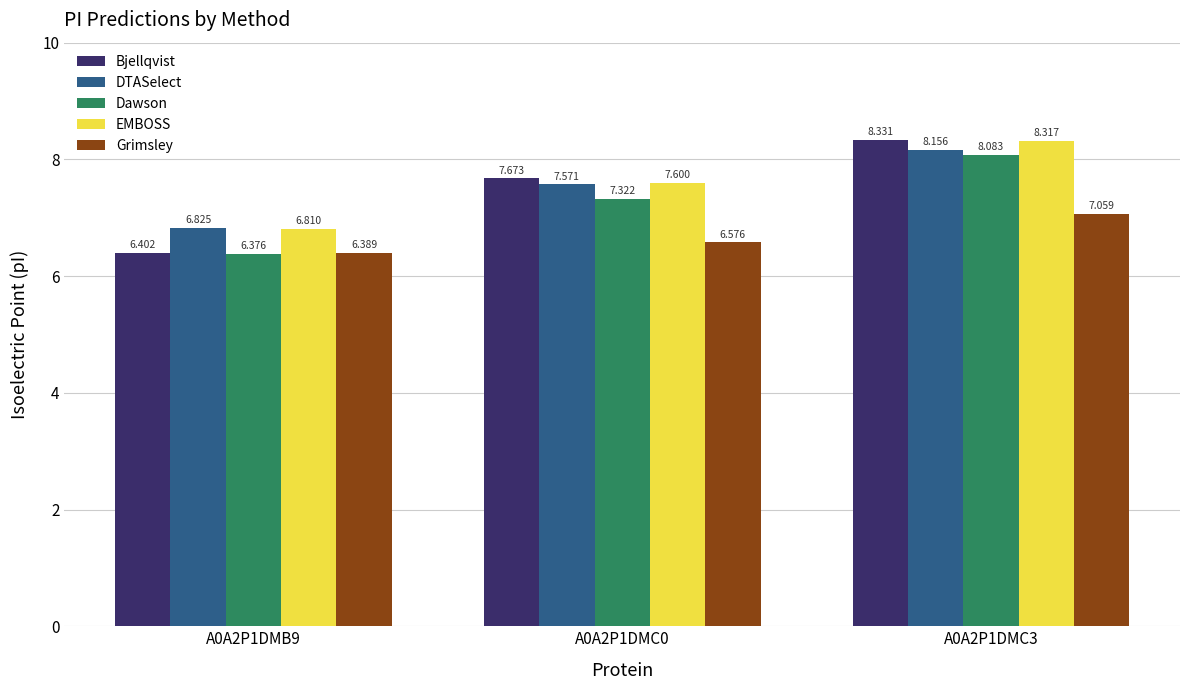

What is the label of the 2nd bar from the left?

A0A2P1DMC0